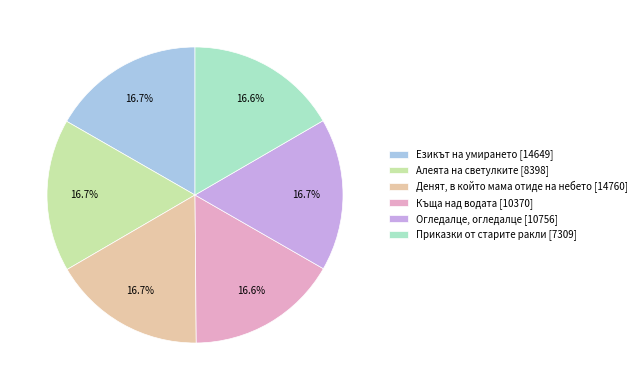

Approximately how many times larger is the value at Приказки от старите ракли [7309] compared to Къща над водата [10370]?

1.0